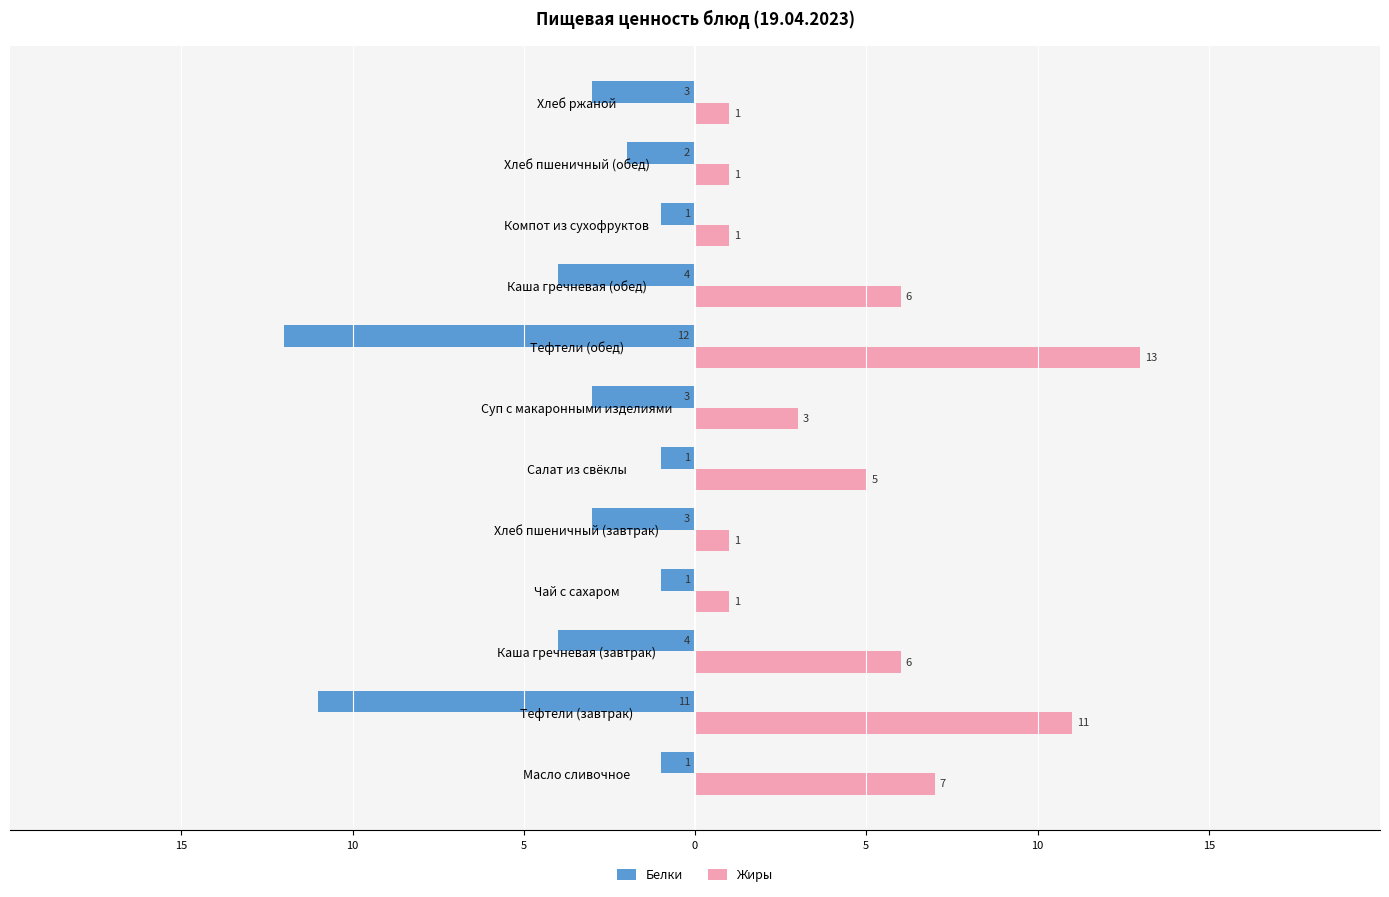

What are all the series names shown in the legend?

Белки, Жиры